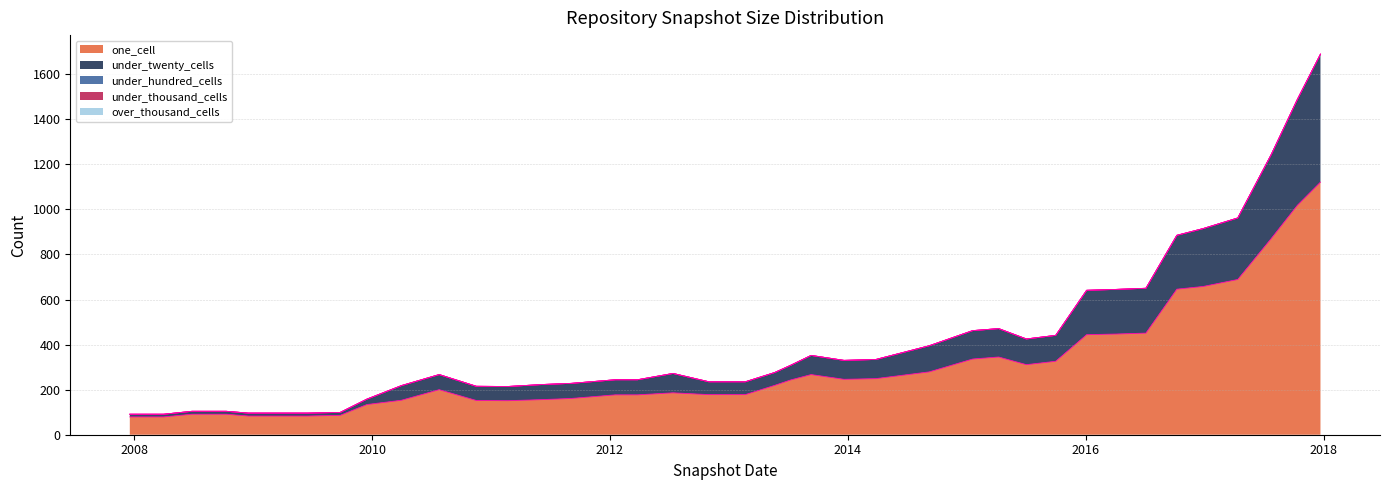

True or false: under_twenty_cells and under_thousand_cells intersect in this chart.

False